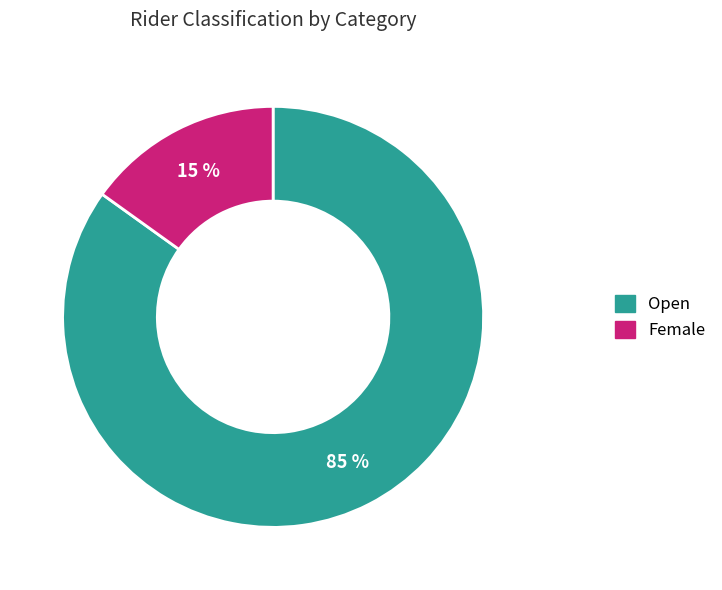

How many segments does this pie chart have?

2